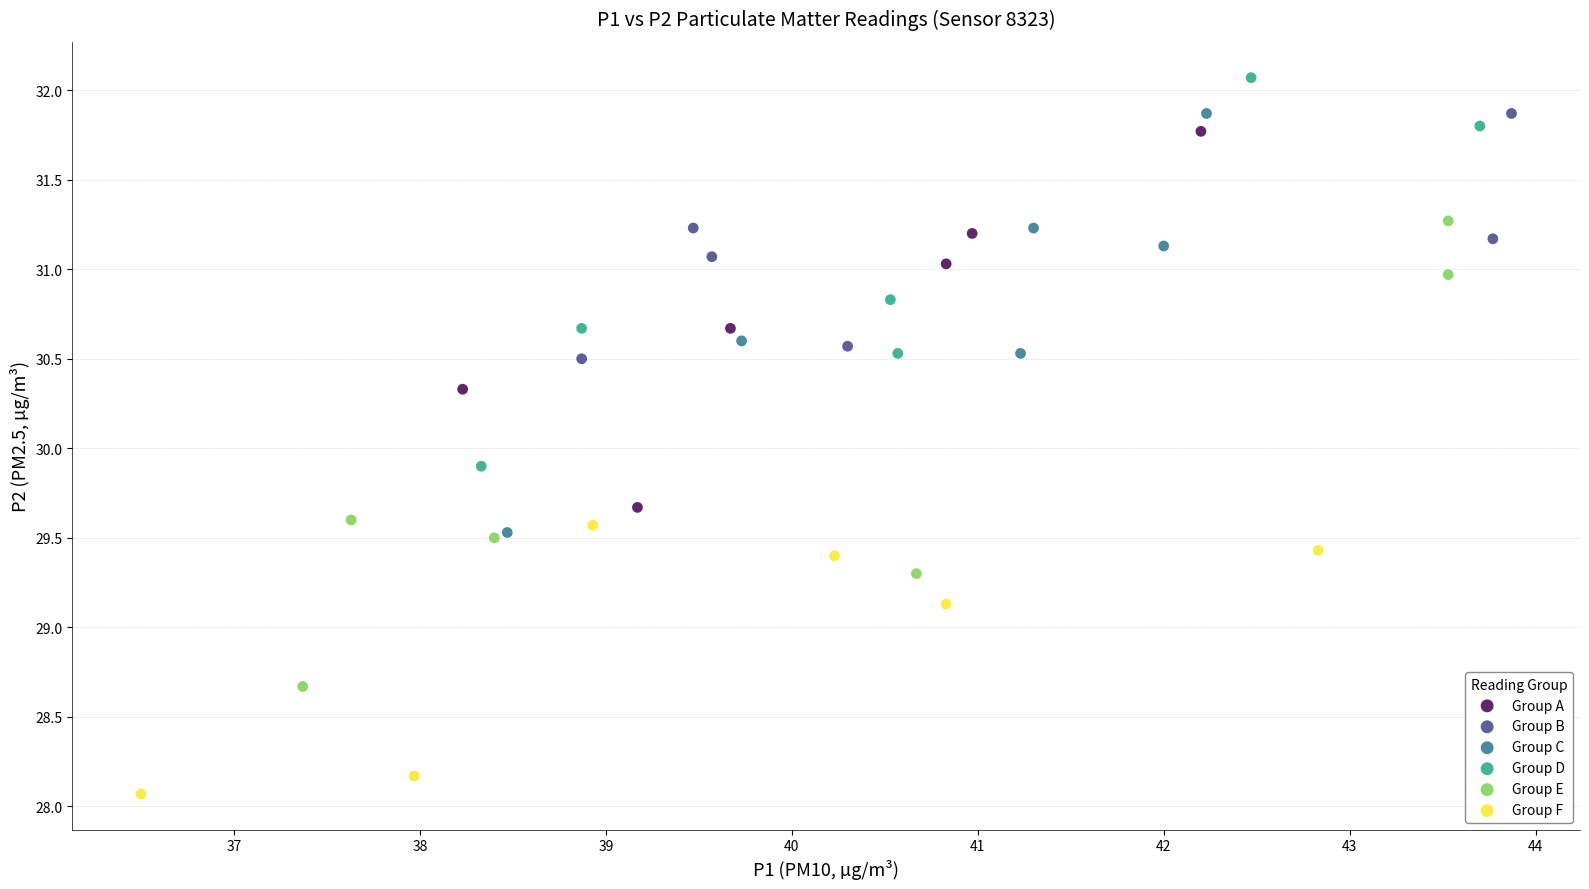

Which series reaches the minimum Y coordinate?

Group F